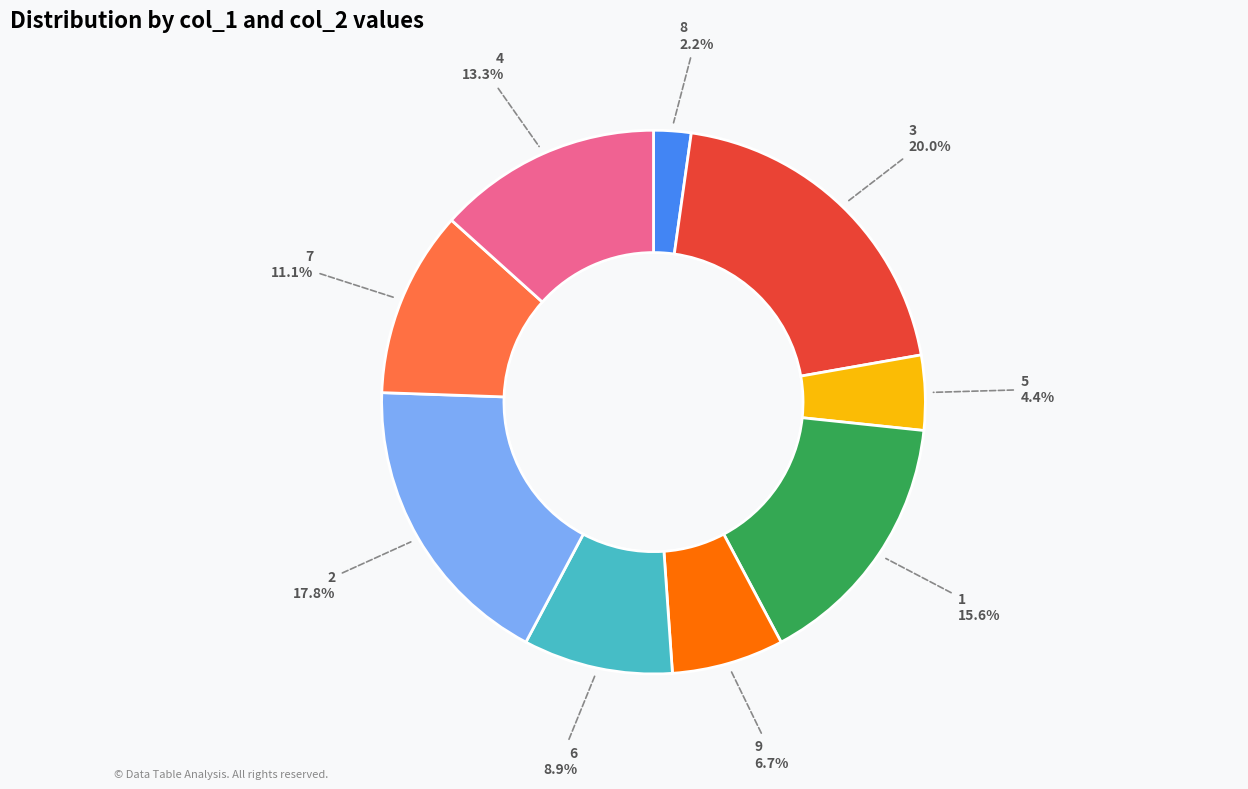

Is there a majority slice in this chart?

No